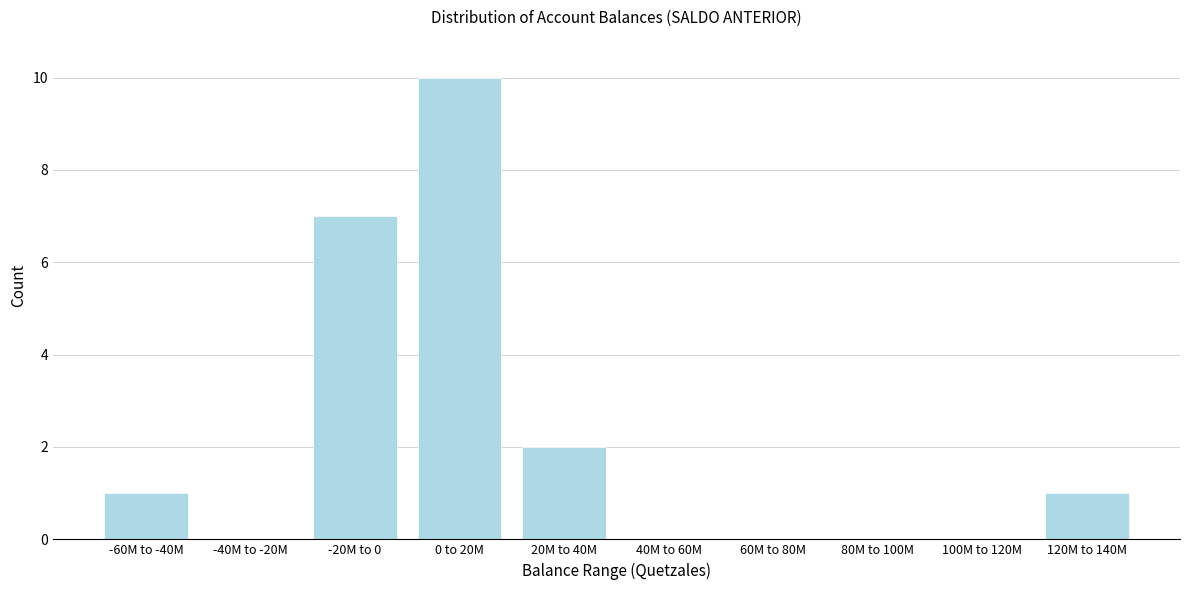

Reading right to left, transcribe all the data shown in this chart.

120M to 140M=1	100M to 120M=0	80M to 100M=0	60M to 80M=0	40M to 60M=0	20M to 40M=2	0 to 20M=10	-20M to 0=7	-40M to -20M=0	-60M to -40M=1